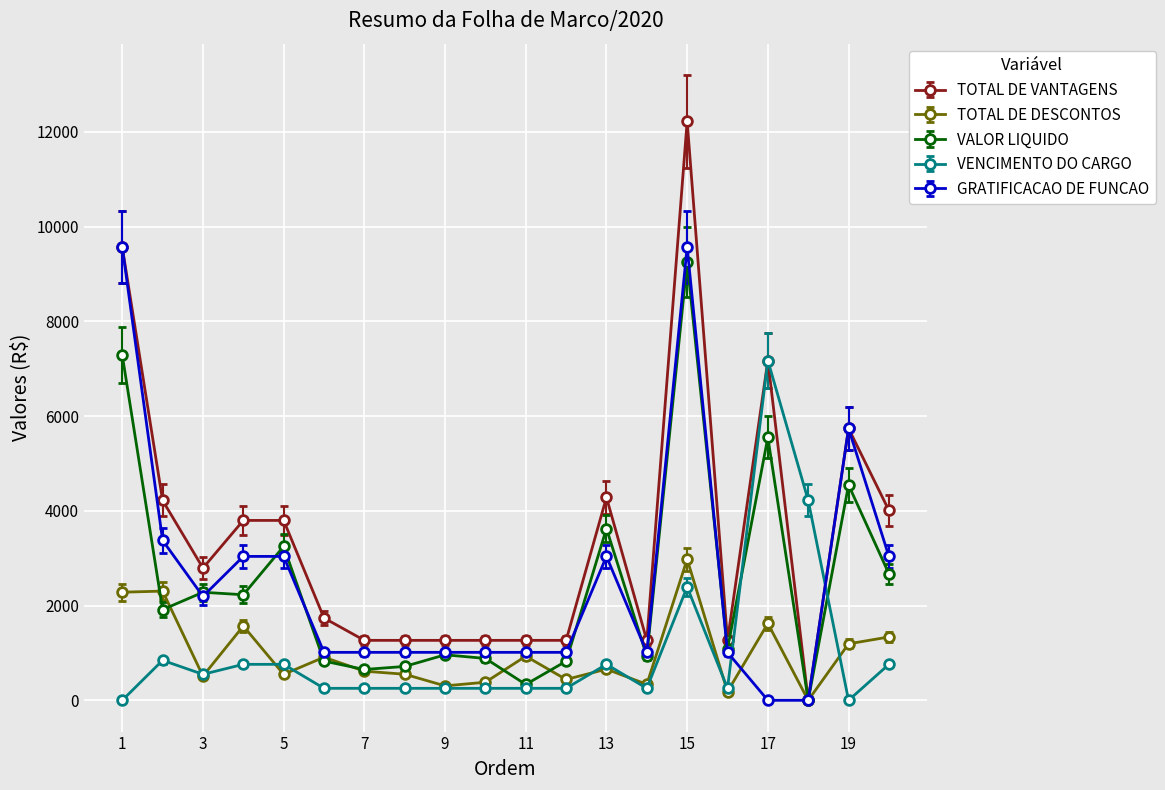

Which series has the largest total across all categories?

TOTAL DE VANTAGENS